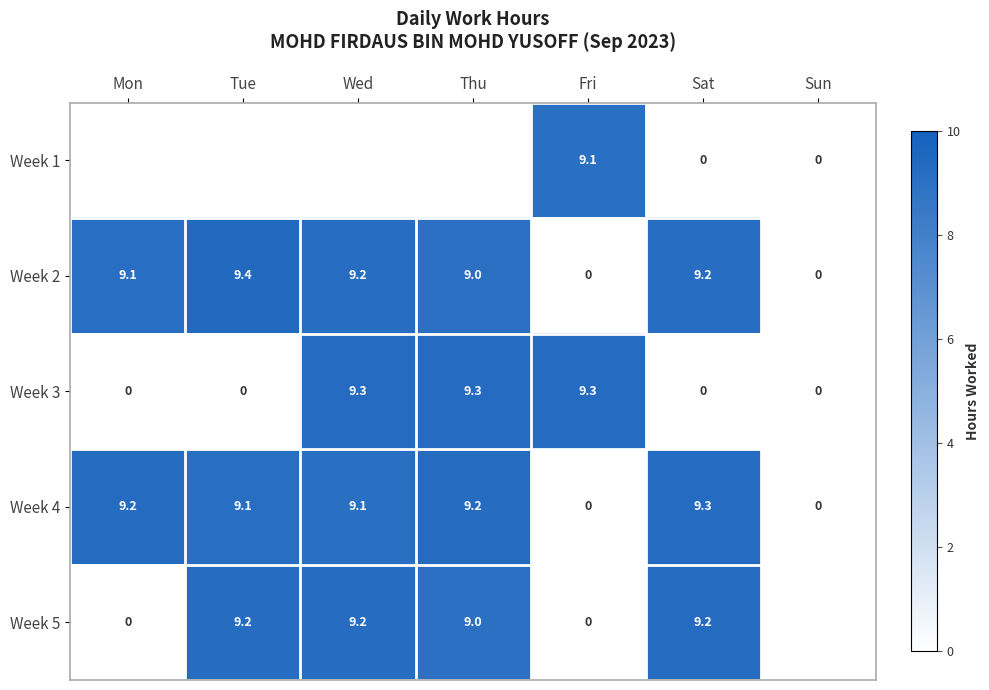

The Week 3 series shows 0.0 at Mon. True or false?

True